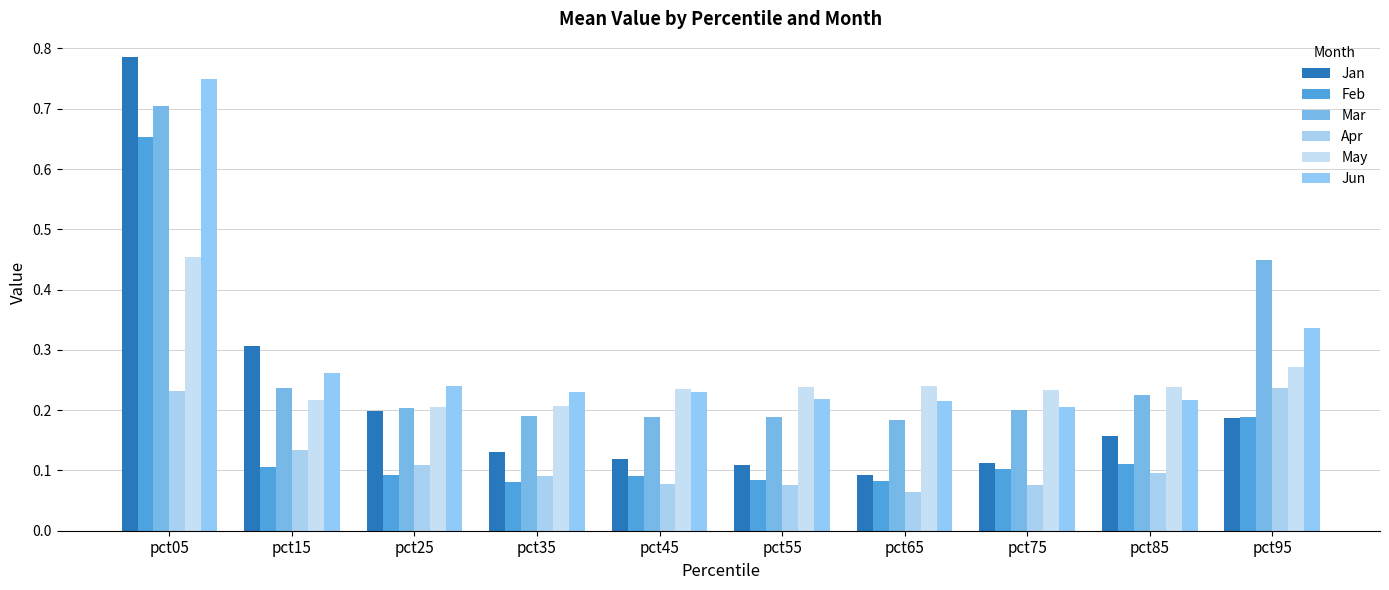

Which category has the lowest value across all series?

pct65